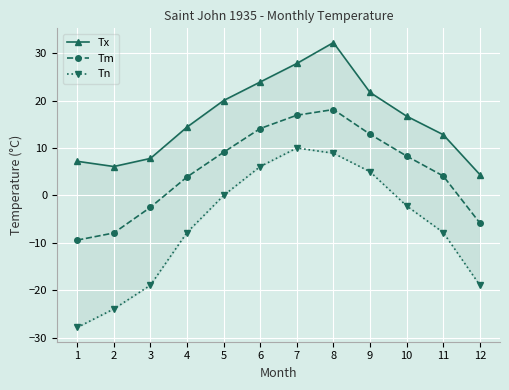

What is the highest value of the Tx series?

32.2